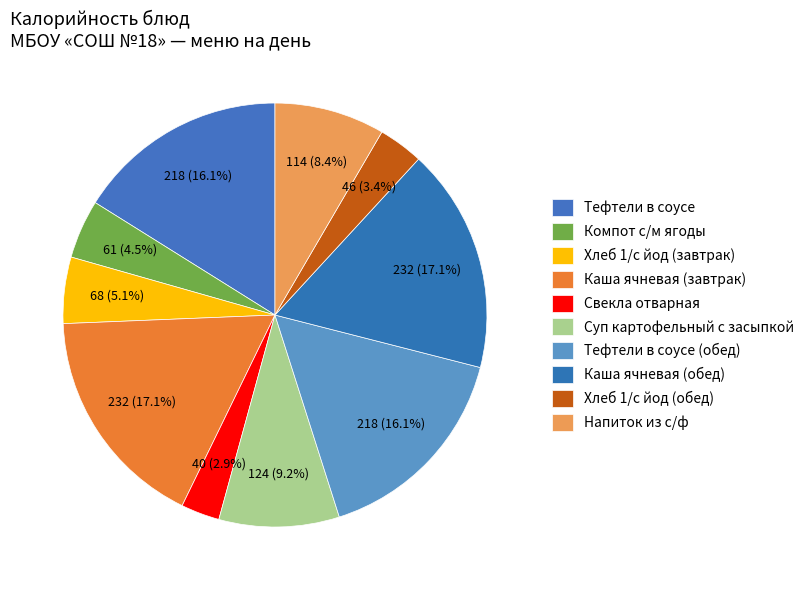

How many segments does this pie chart have?

10